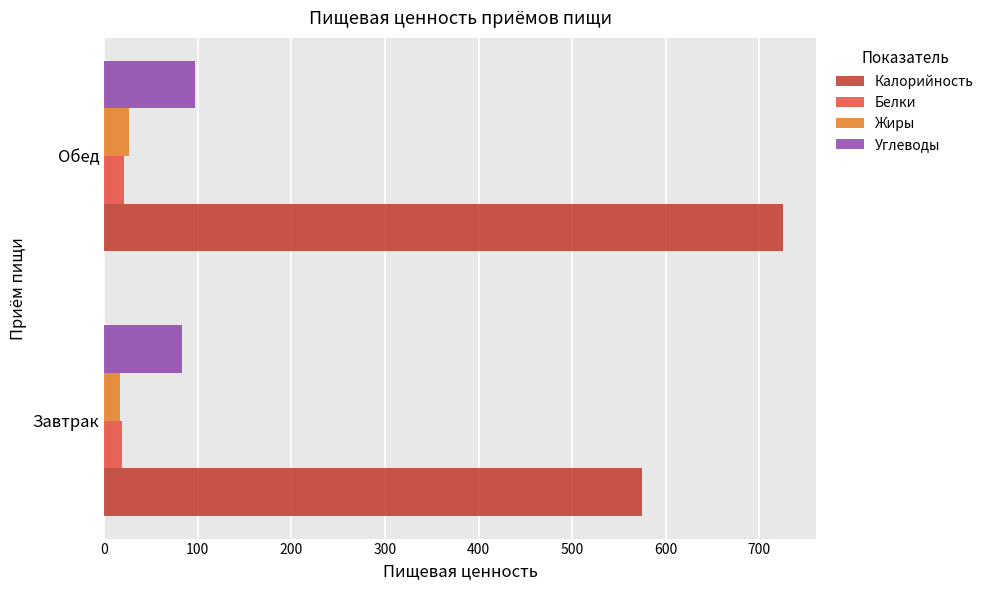

What is the difference between the Калорийность values at Завтрак and Обед?

149.7